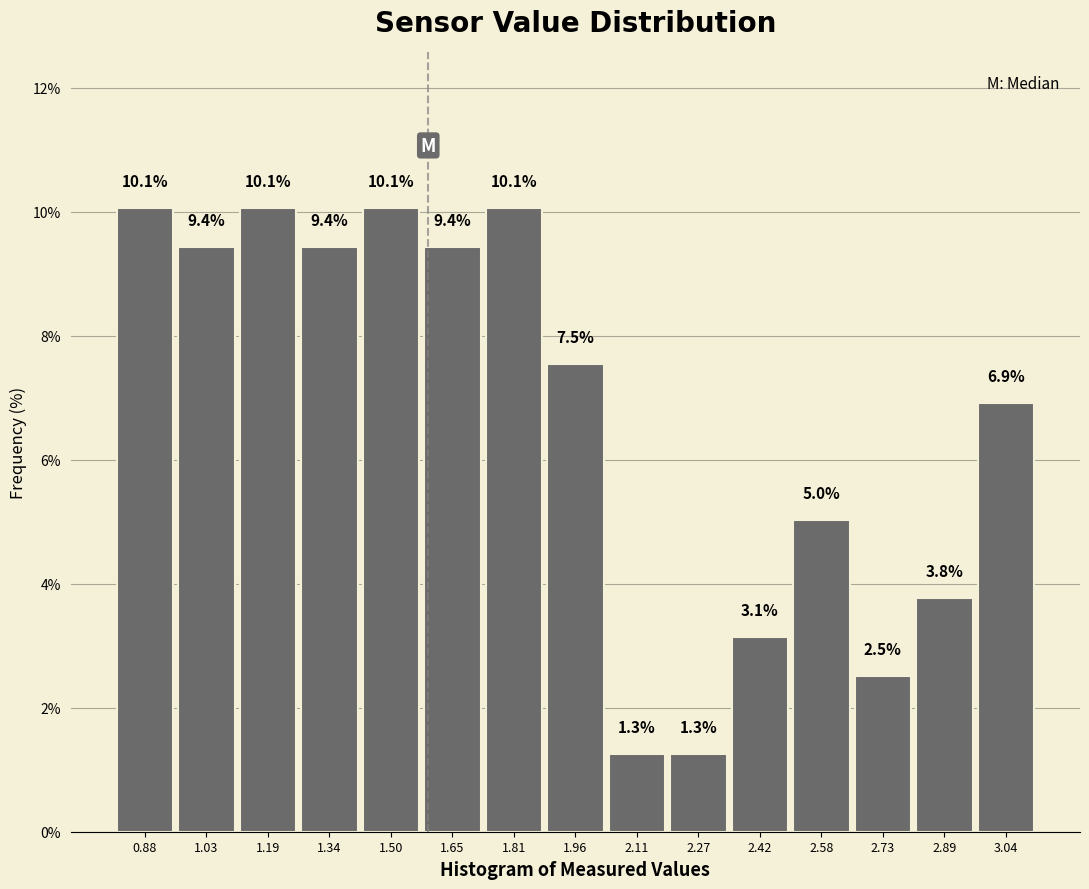

What is the height of the bar covering 2.96 to 3.12 on the x-axis? The bar edges are not printed on the chart, so give them approximately, as read against the axis.

6.9